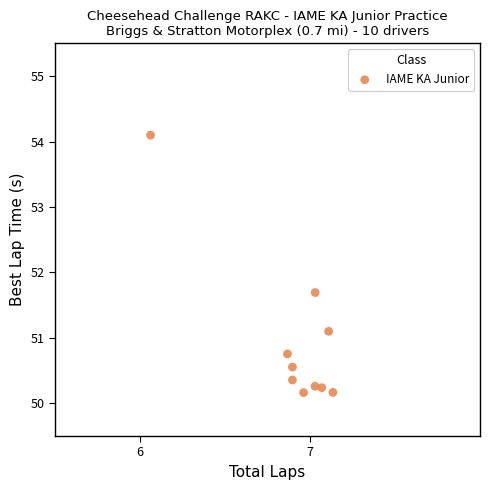

What is the average Y value?

50.9